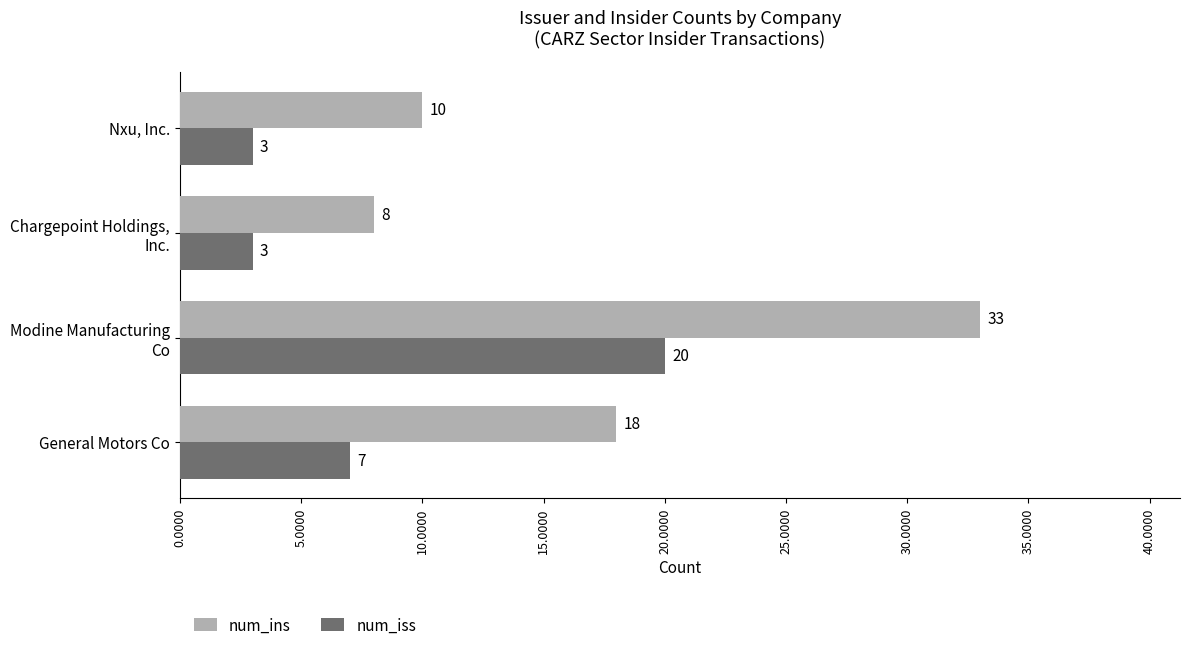

What are all the series names shown in the legend?

num_ins, num_iss